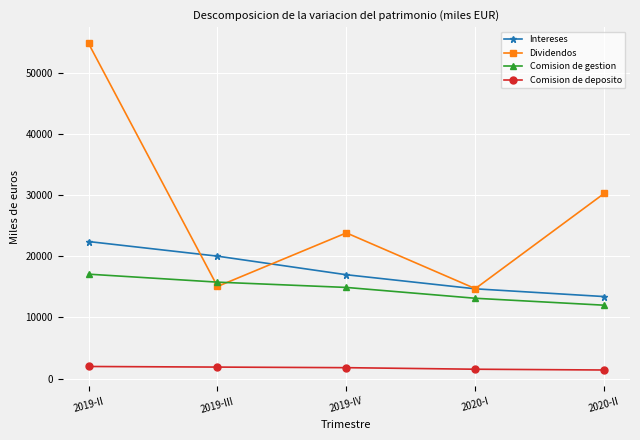

How many values in the Comision de deposito series are below 1778?

2